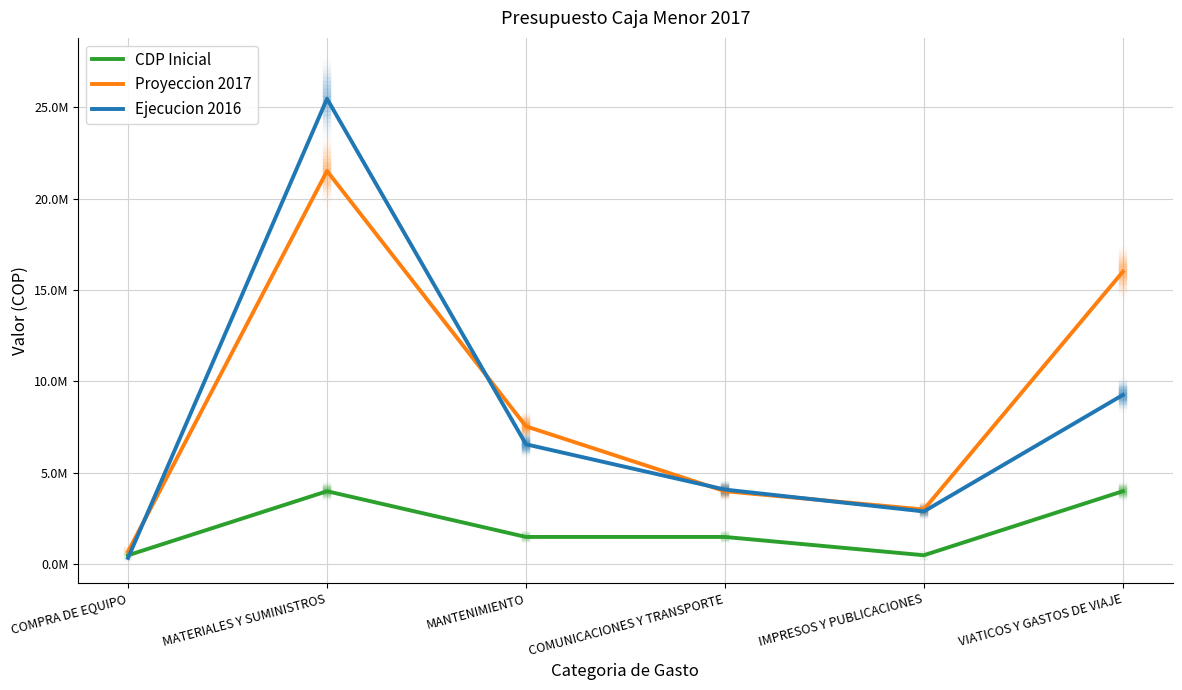

The value of CDP Inicial at VIATICOS Y GASTOS DE VIAJE is 5846925. True or false?

False